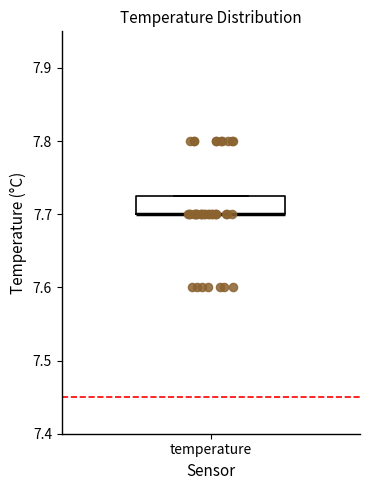

Where is the upper edge of the box for temperature on the y-axis? The values are not printed on the chart, so give them approximately, as read against the axis.

7.73